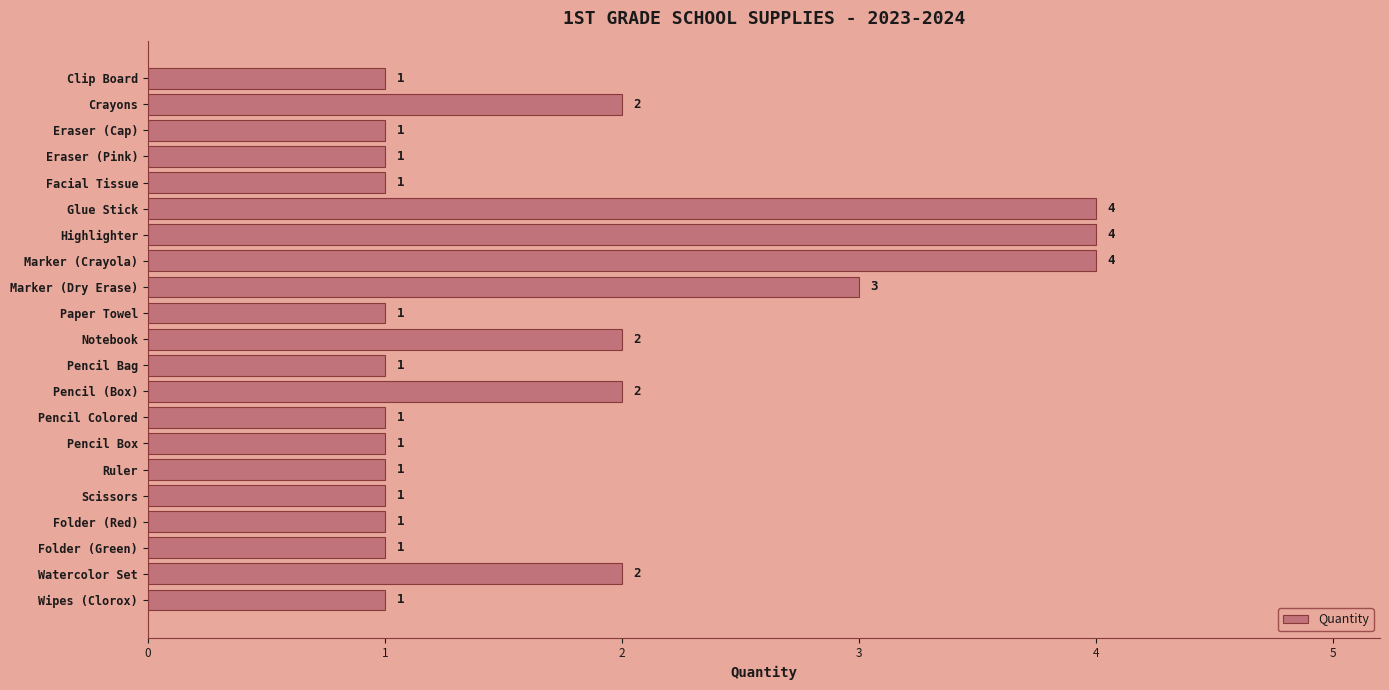

Is it true that the value at Glue Stick is 4?

True